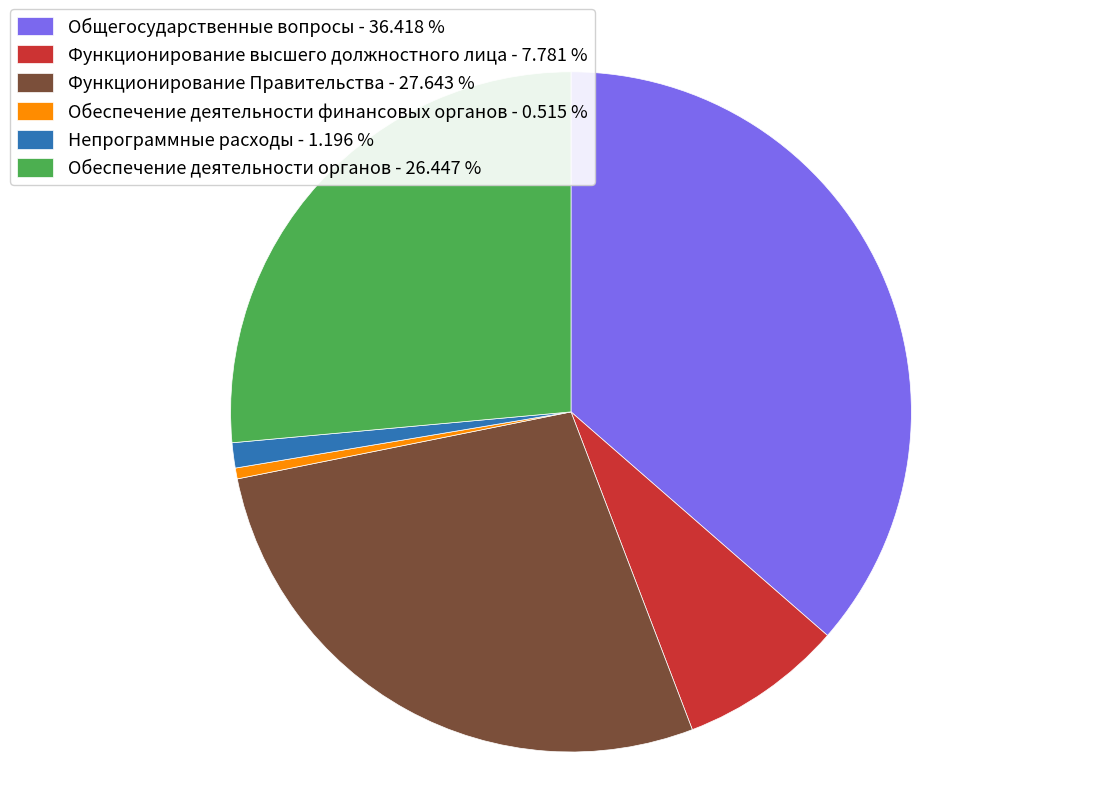

Do Обеспечение деятельности финансовых органов - 0.515 % and Функционирование высшего должностного лица - 7.781 % together represent more than half of the pie?

No